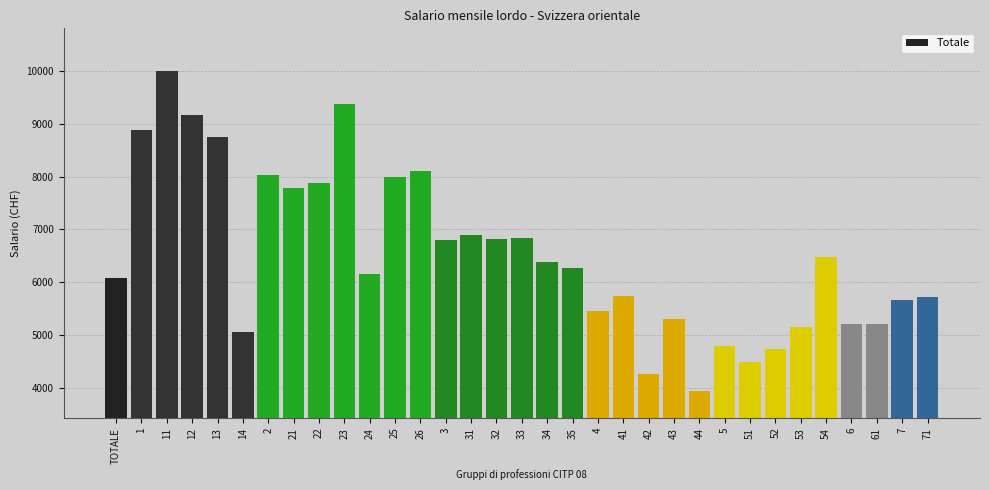

What is the change in value from 23 to 4?

-3918